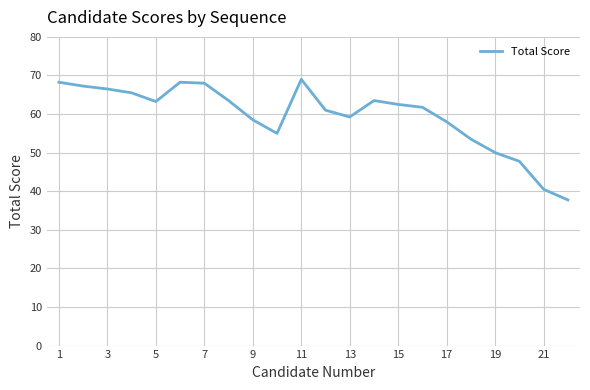

How many lines are shown in the chart?

1